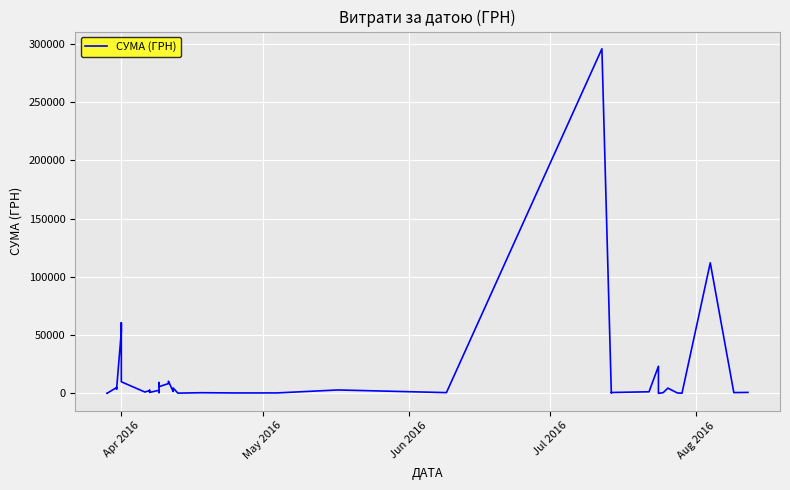

How many values are below 1592?

20